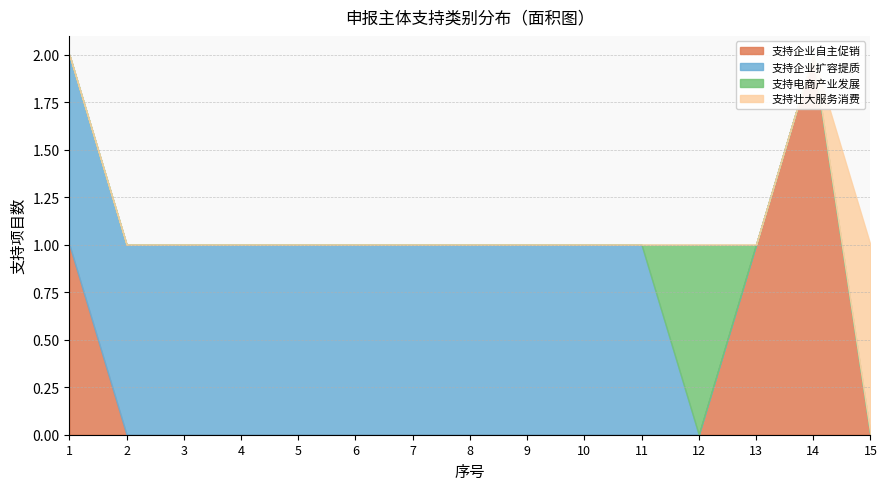

Reading left to right, extract all data points from this chart.

支持企业自主促销: 1	0	0	0	0	0	0	0	0	0	0	0	1	2	0
支持企业扩容提质: 1	1	1	1	1	1	1	1	1	1	1	0	0	0	0
支持电商产业发展: 0	0	0	0	0	0	0	0	0	0	0	1	0	0	0
支持壮大服务消费: 0	0	0	0	0	0	0	0	0	0	0	0	0	0	1